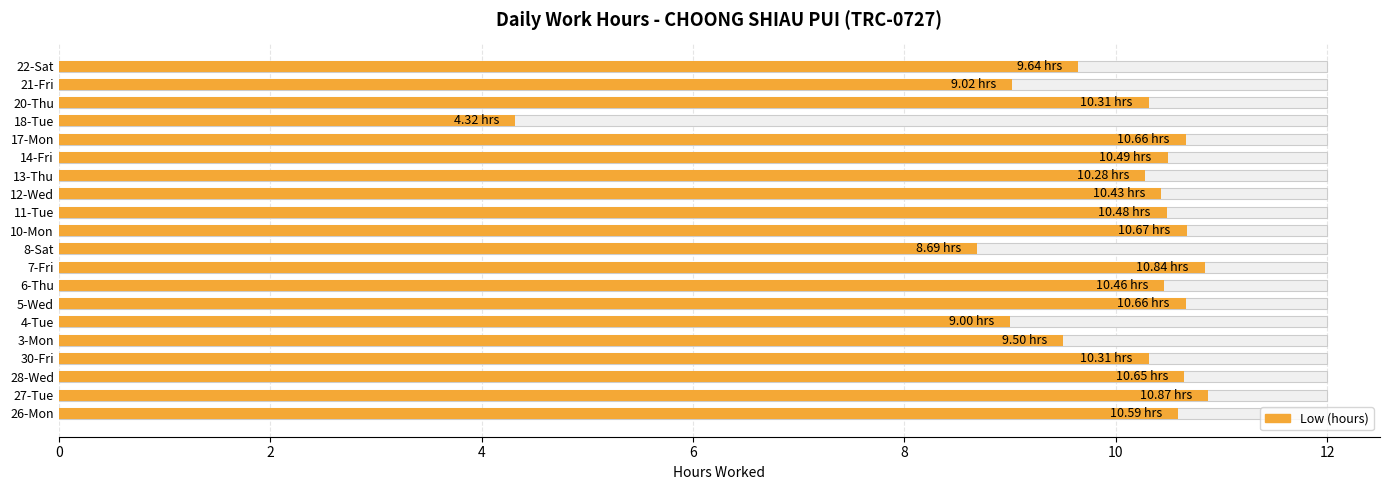

What is the maximum value shown in the chart?

10.9